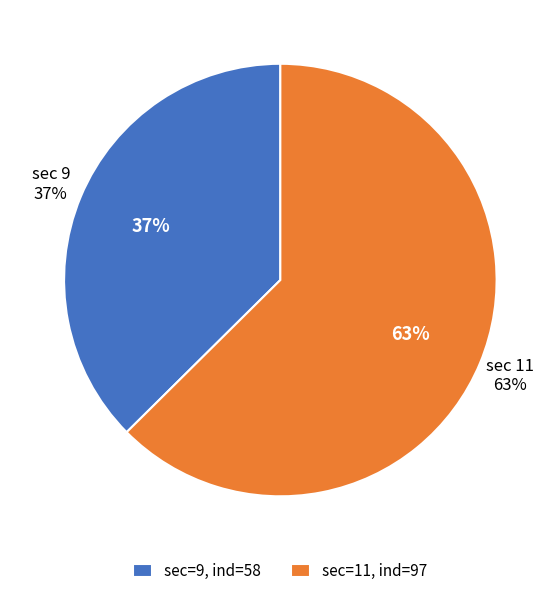

How many segments does this pie chart have?

2